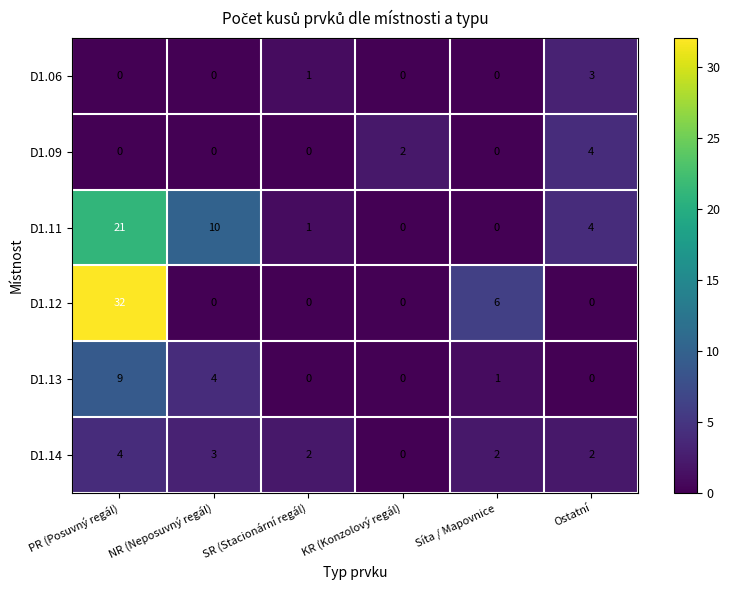

How many D1.13 values are between 0 and 4?

5